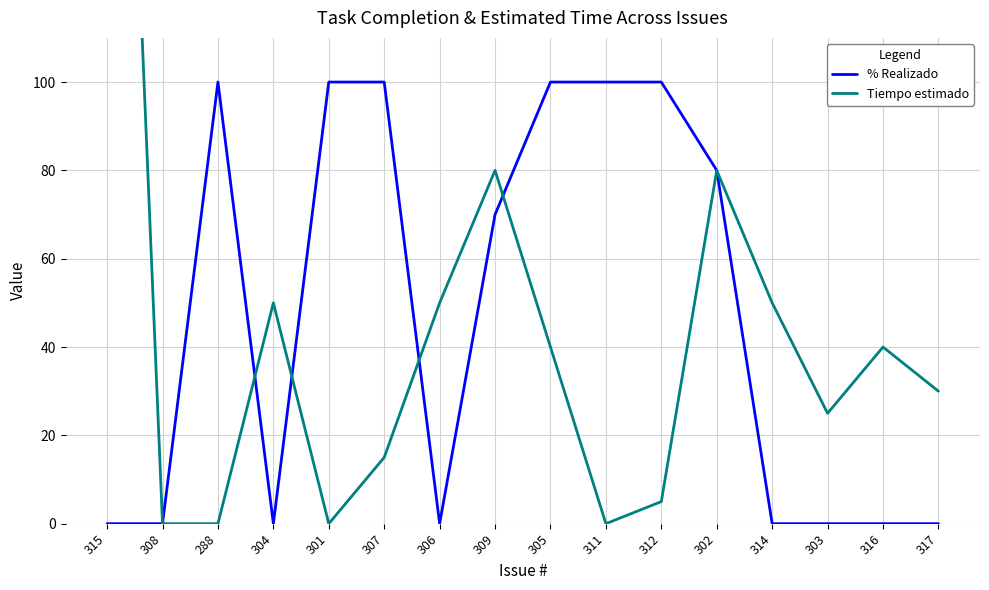

Count the % Realizado values in the range 0 to 100.

16